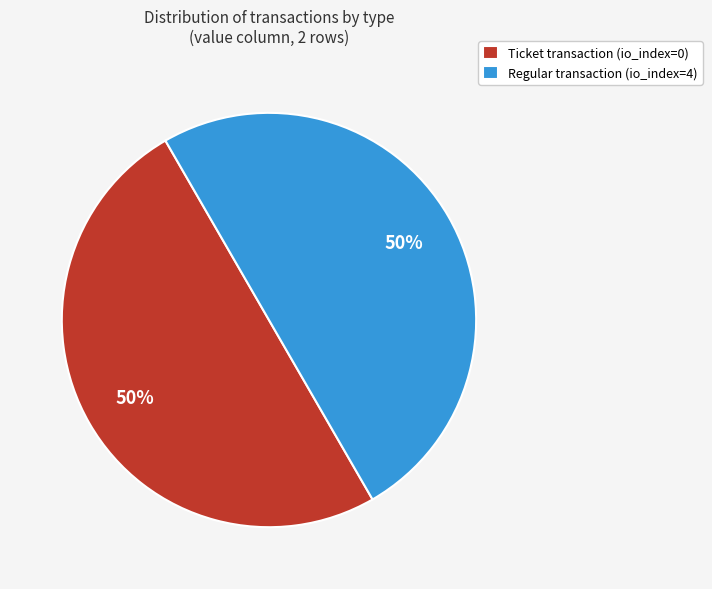

Combined, do Ticket transaction (io_index=0) and Regular transaction (io_index=4) account for over 50%?

Yes